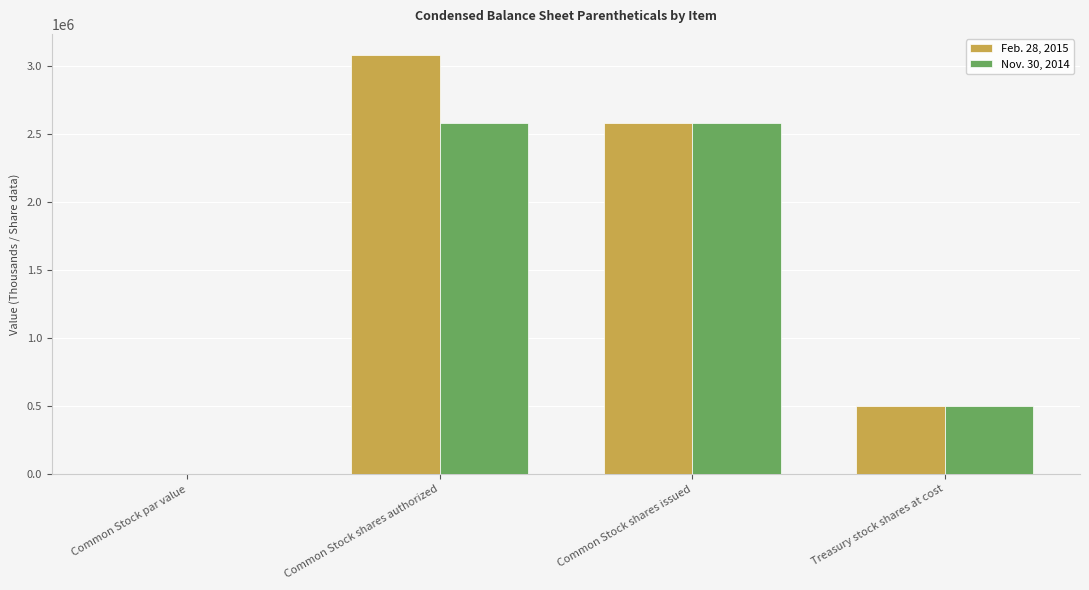

True or false: Nov. 30, 2014 has a value of 1437463.3 at Common Stock shares issued.

False